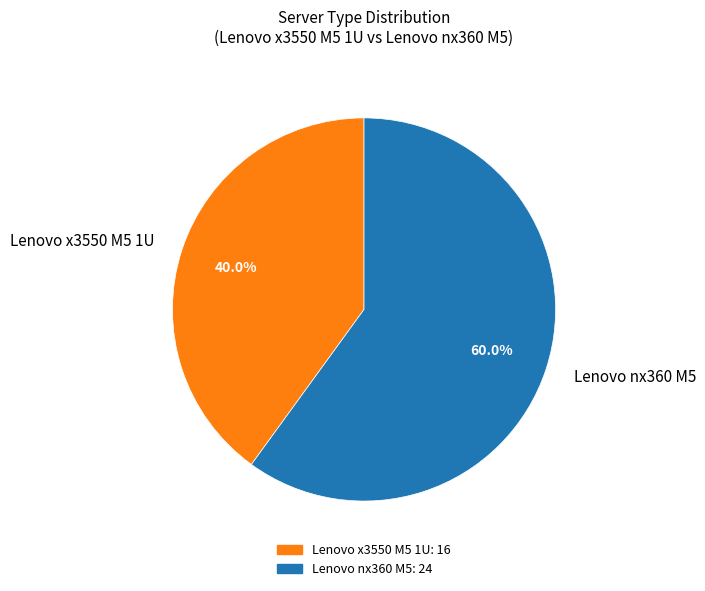

Approximately how many times larger is the value at Lenovo x3550 M5 1U compared to Lenovo nx360 M5?

0.7